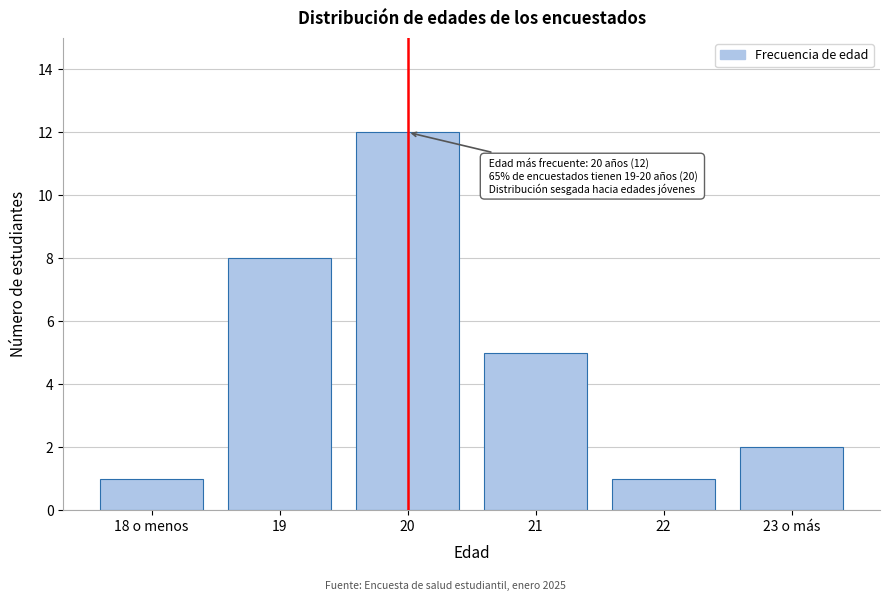

Reading left to right, extract all data points from this chart.

1	8	12	5	1	2